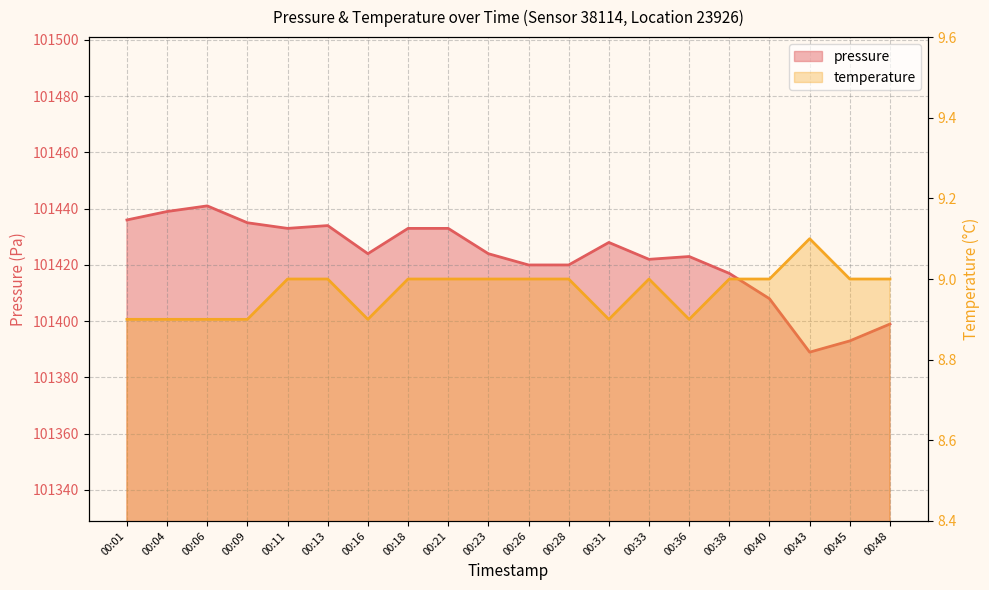

Which has a higher value, 00:16 or 00:09?

00:09